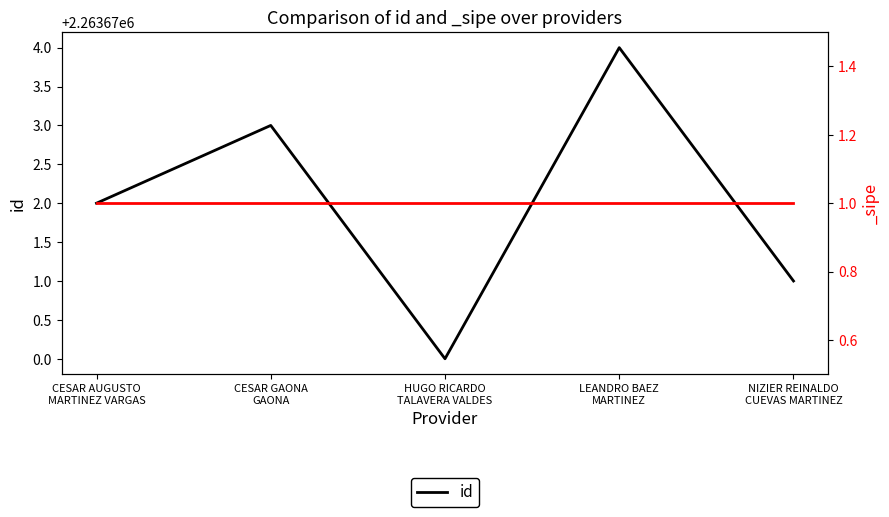

How many lines are shown in the chart?

1